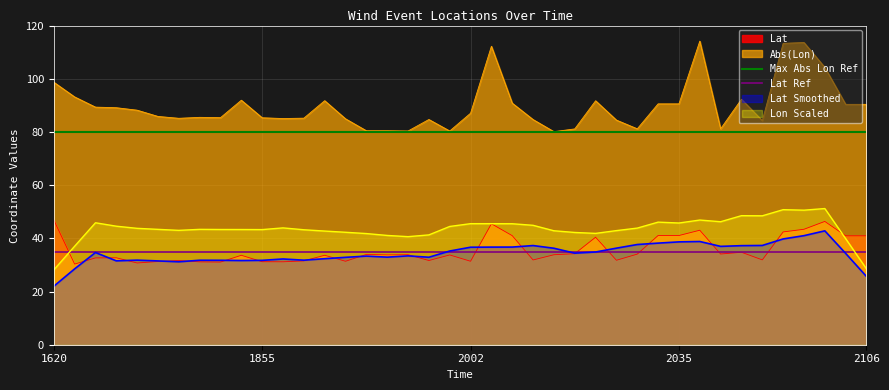

What is the lowest value of the Lat Smoothed series?

22.0